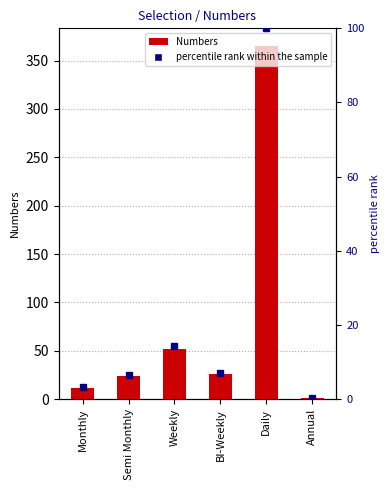

True or false: percentile rank has a value of 5.1 at Monthly.

False